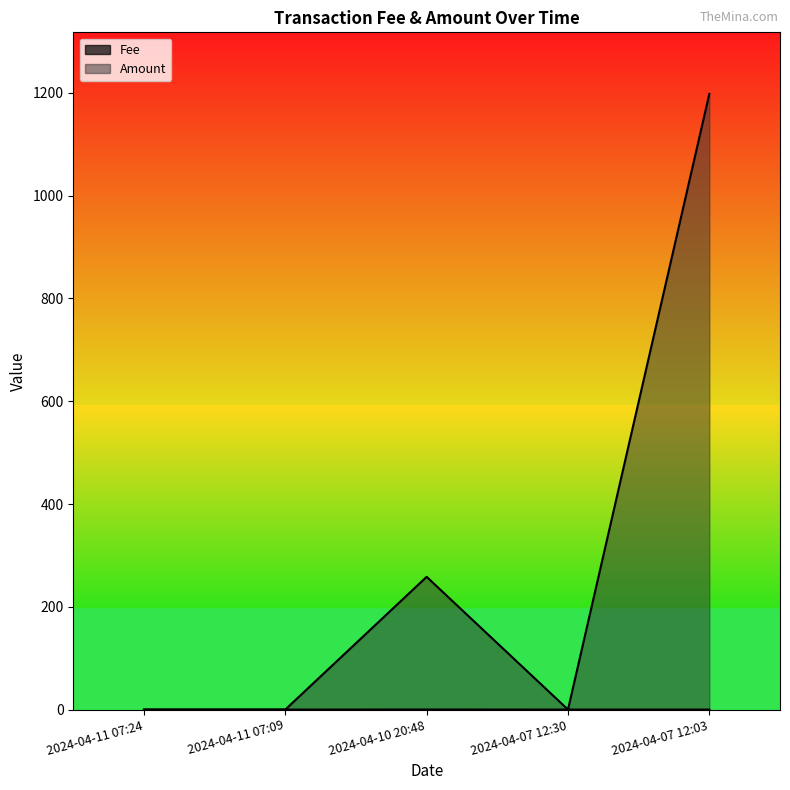

How many lines are shown in the chart?

2